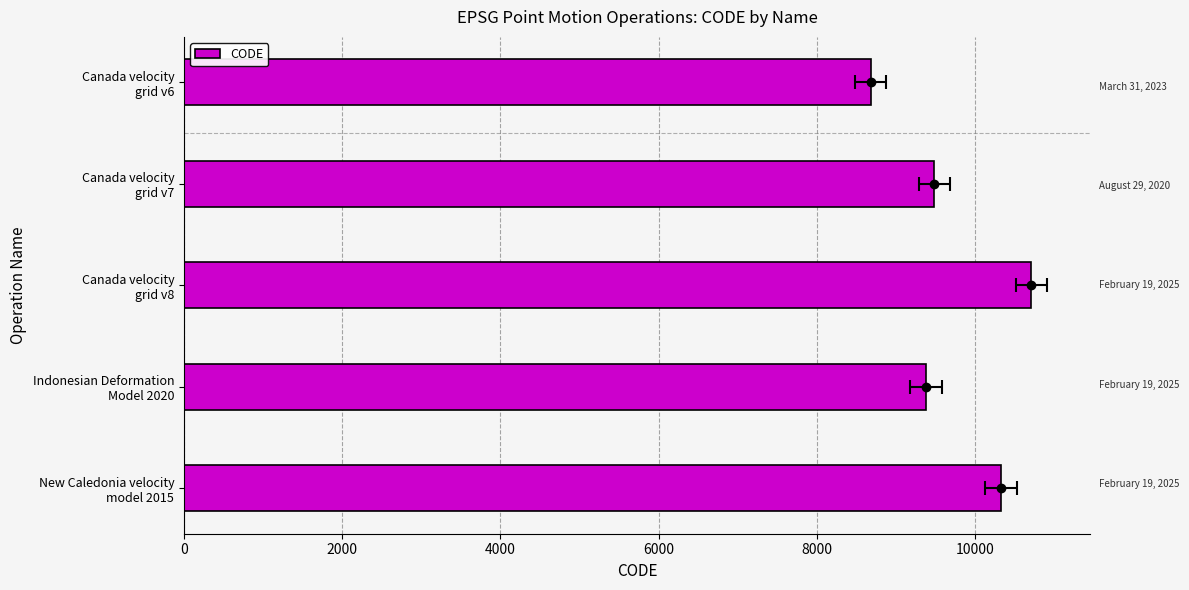

What is the ratio of the value at New Caledonia velocity model 2015 to the value at Canada velocity grid v8?

1.0